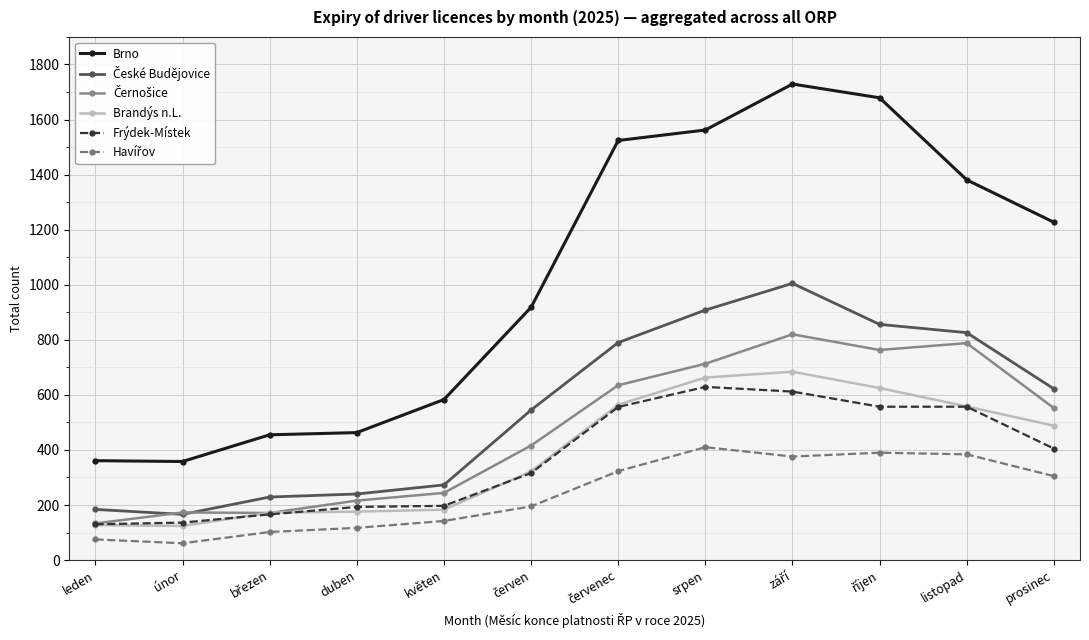

Which series has the widest spread of values?

Brno